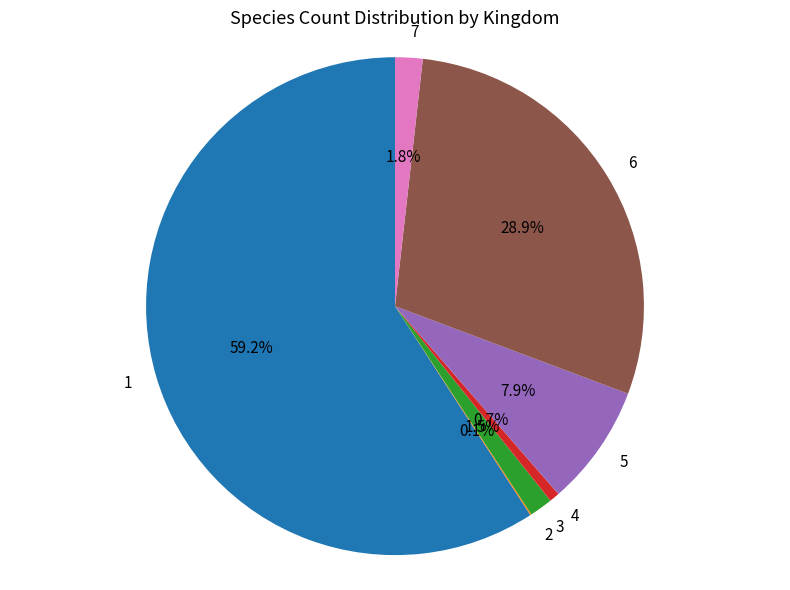

What percentage do 7 and 6 together represent?

30.7%